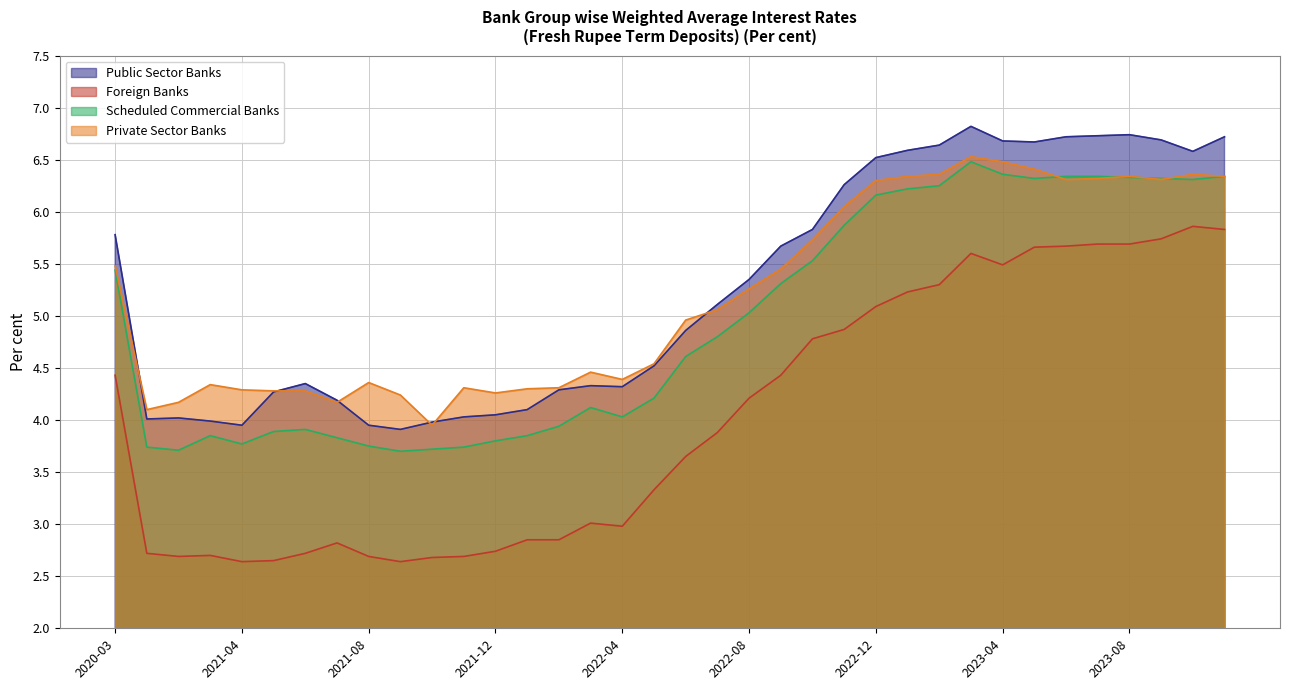

What is the difference between the maximum and minimum values in the Foreign Banks series?

3.2